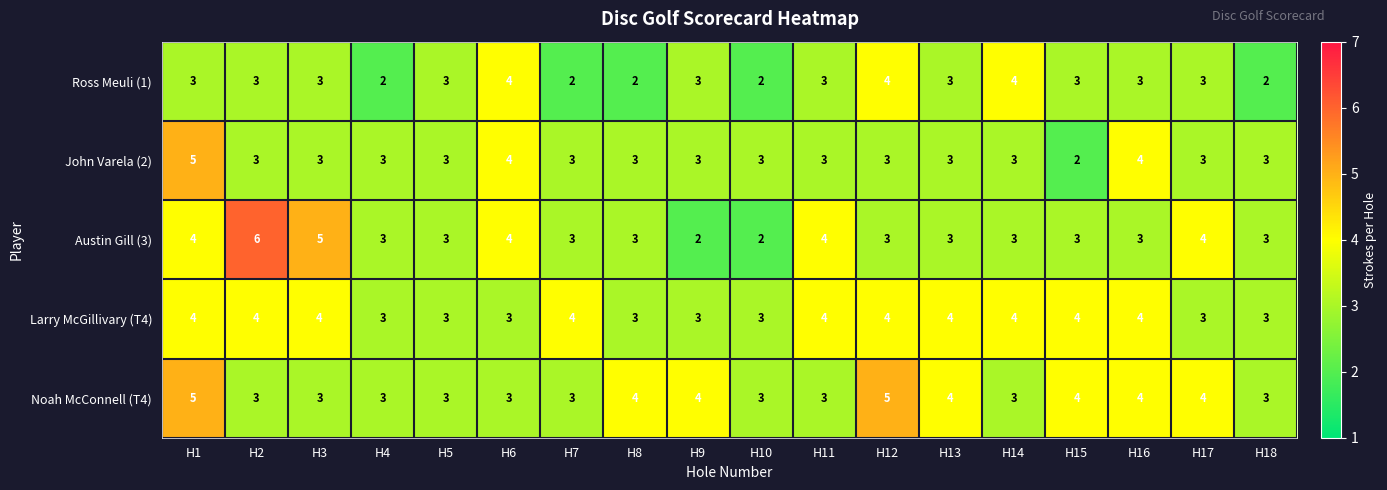

What is the spread (max minus min) of values at H2?

3